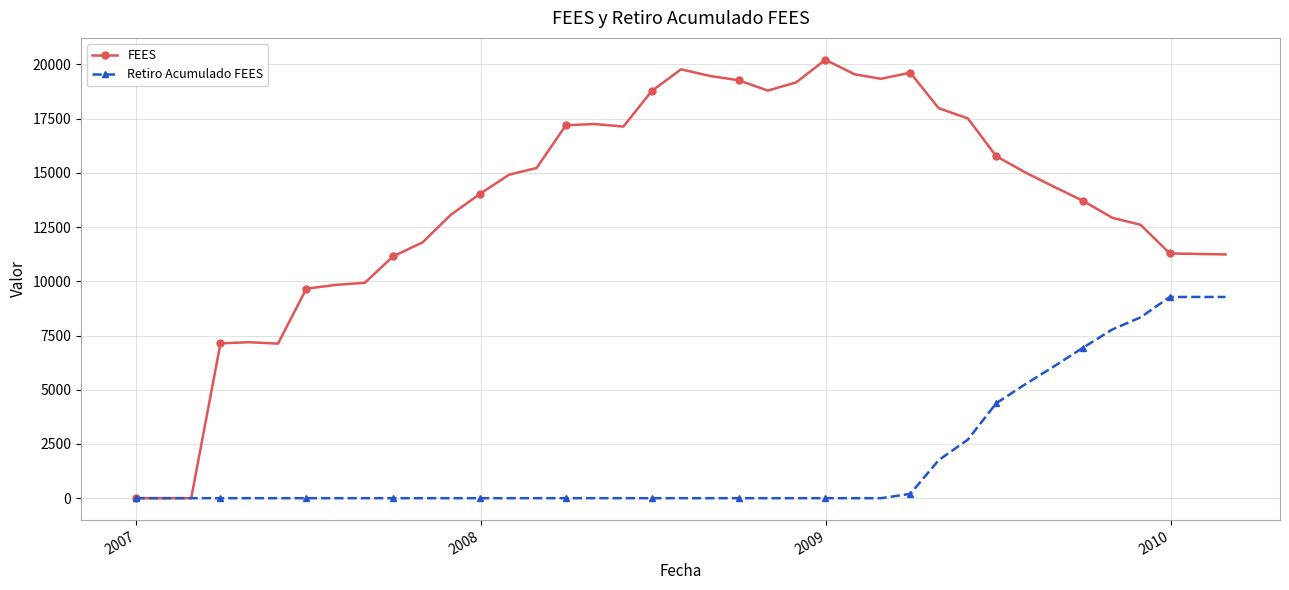

Rank the series by their average value, from highest to lowest.

FEES, Retiro Acumulado FEES